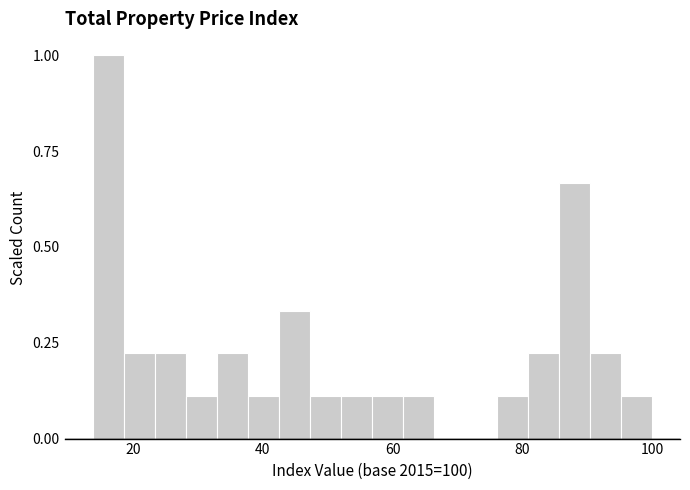

Read against the x-axis, roughly where is the centre of the tallest bar?

16